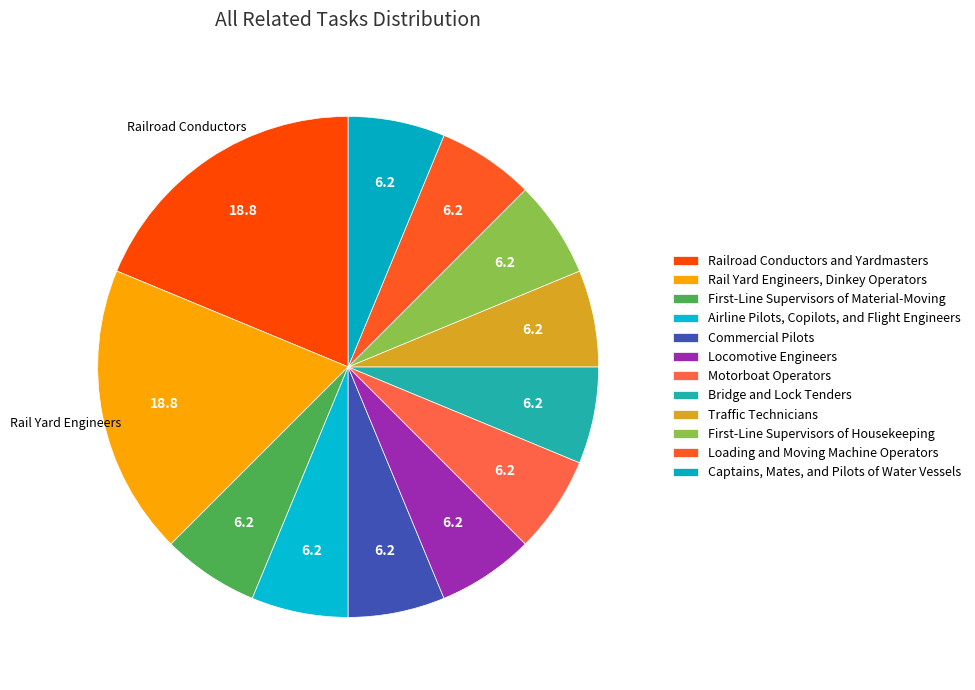

How many slices are in this pie chart?

12